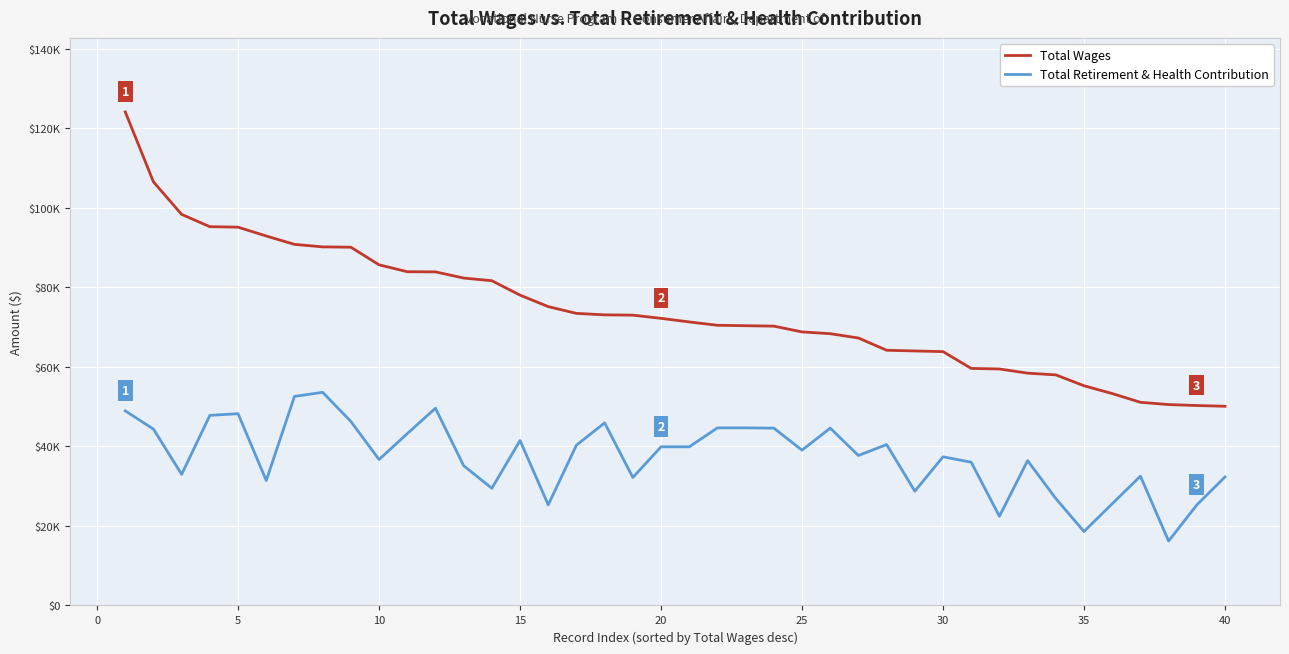

What are all the series names shown in the legend?

Total Wages, Total Retirement & Health Contribution